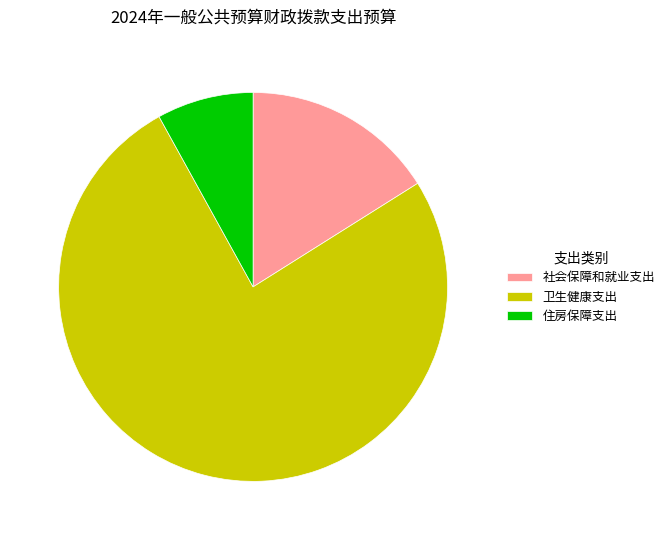

Between 住房保障支出 and 卫生健康支出, which is larger?

卫生健康支出